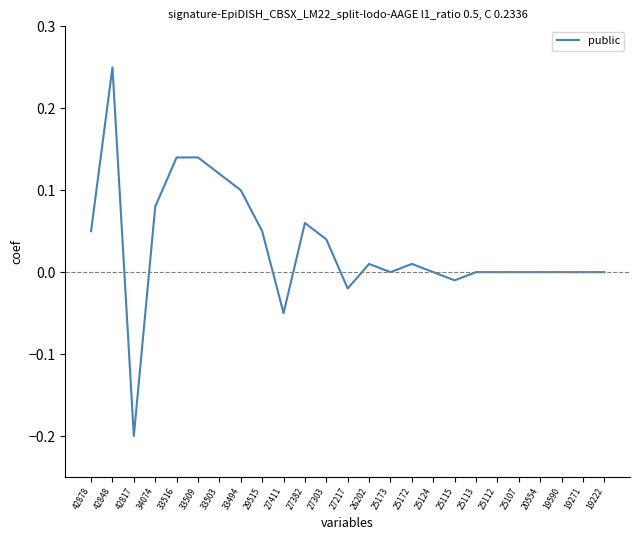

At which category does the chart reach its peak across all series?

42848